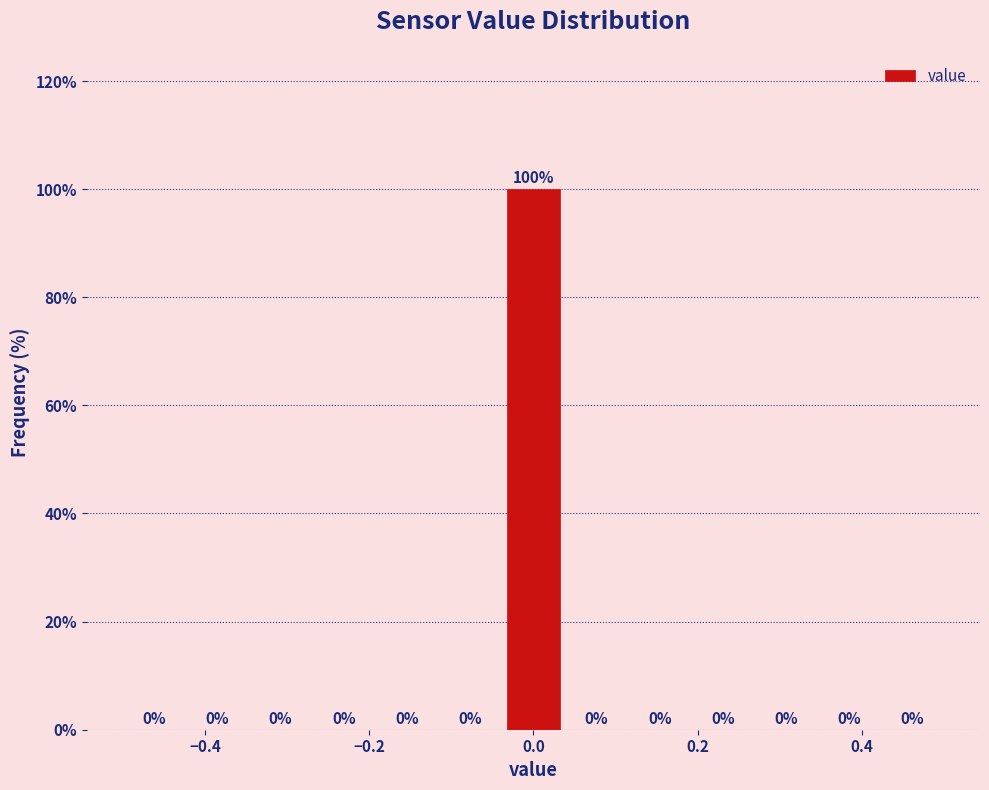

Read against the x-axis, roughly where is the centre of the tallest bar?

0.00